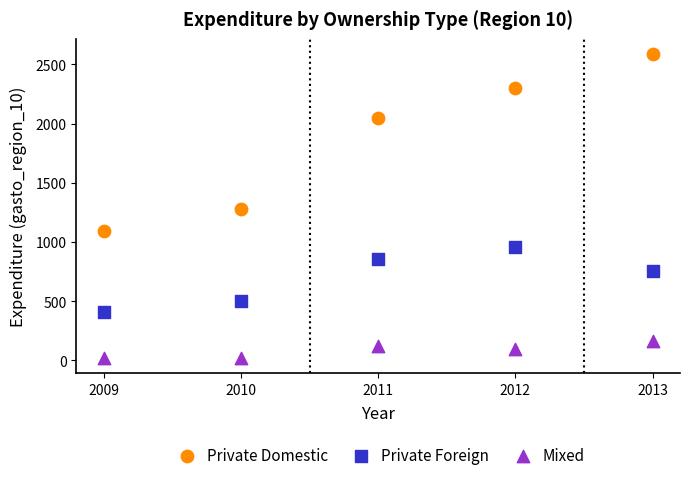

Which series has the widest spread of Y values?

Private Domestic